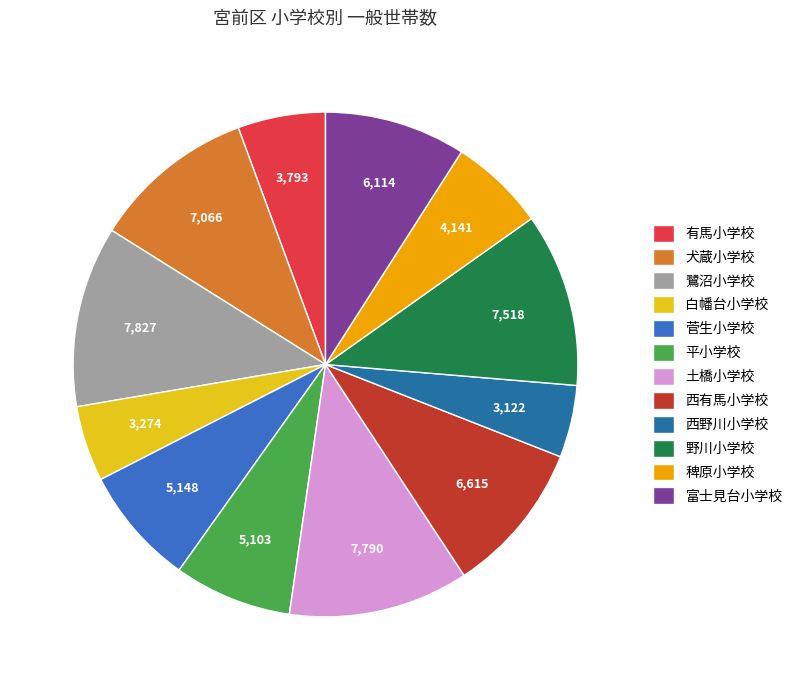

Approximately how many times larger is the value at 土橋小学校 compared to 西有馬小学校?

1.2